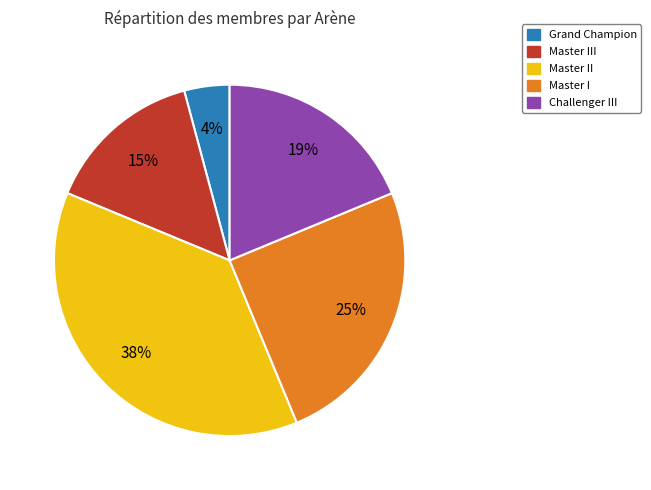

To the nearest percent, what percentage of the pie is Master III?

15%